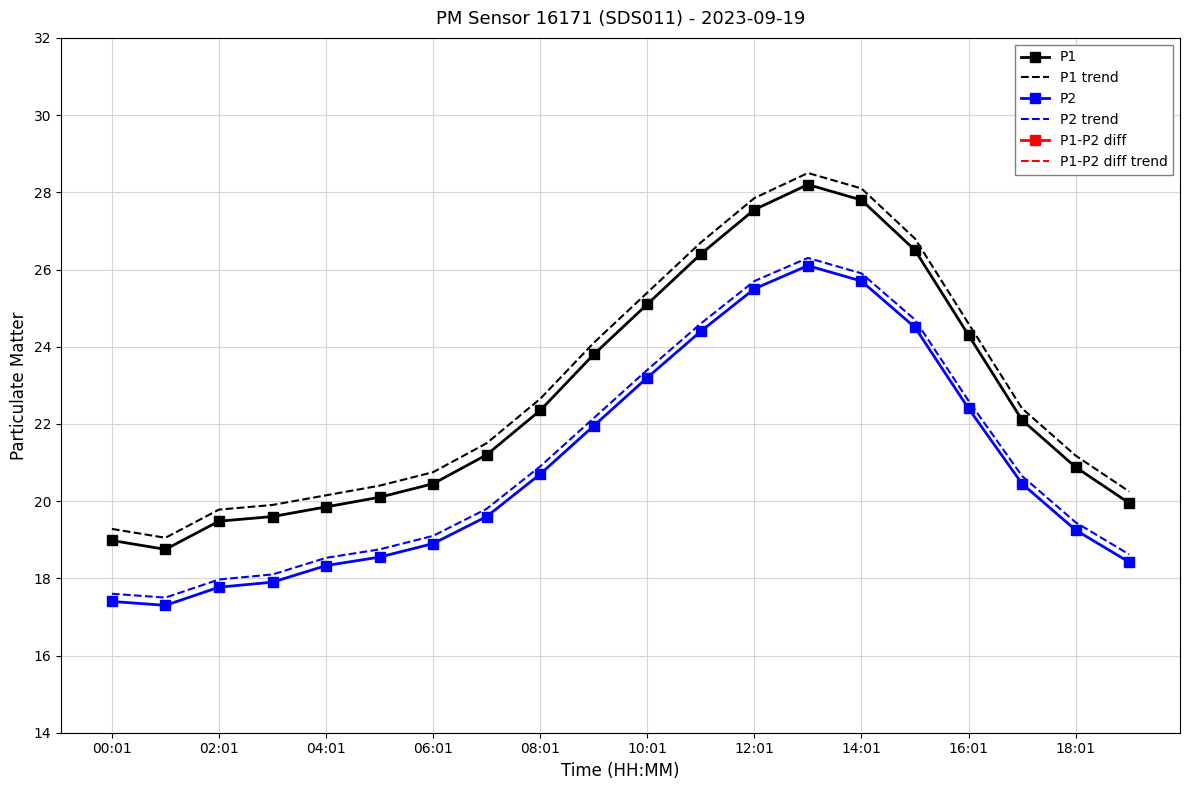

The value of P2 at 10:01 is 23.2. True or false?

True